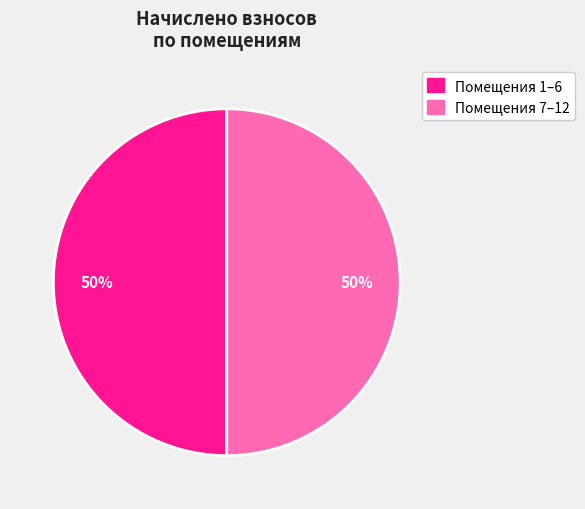

To the nearest percent, what is the difference between the largest and smallest slice percentages?

0%